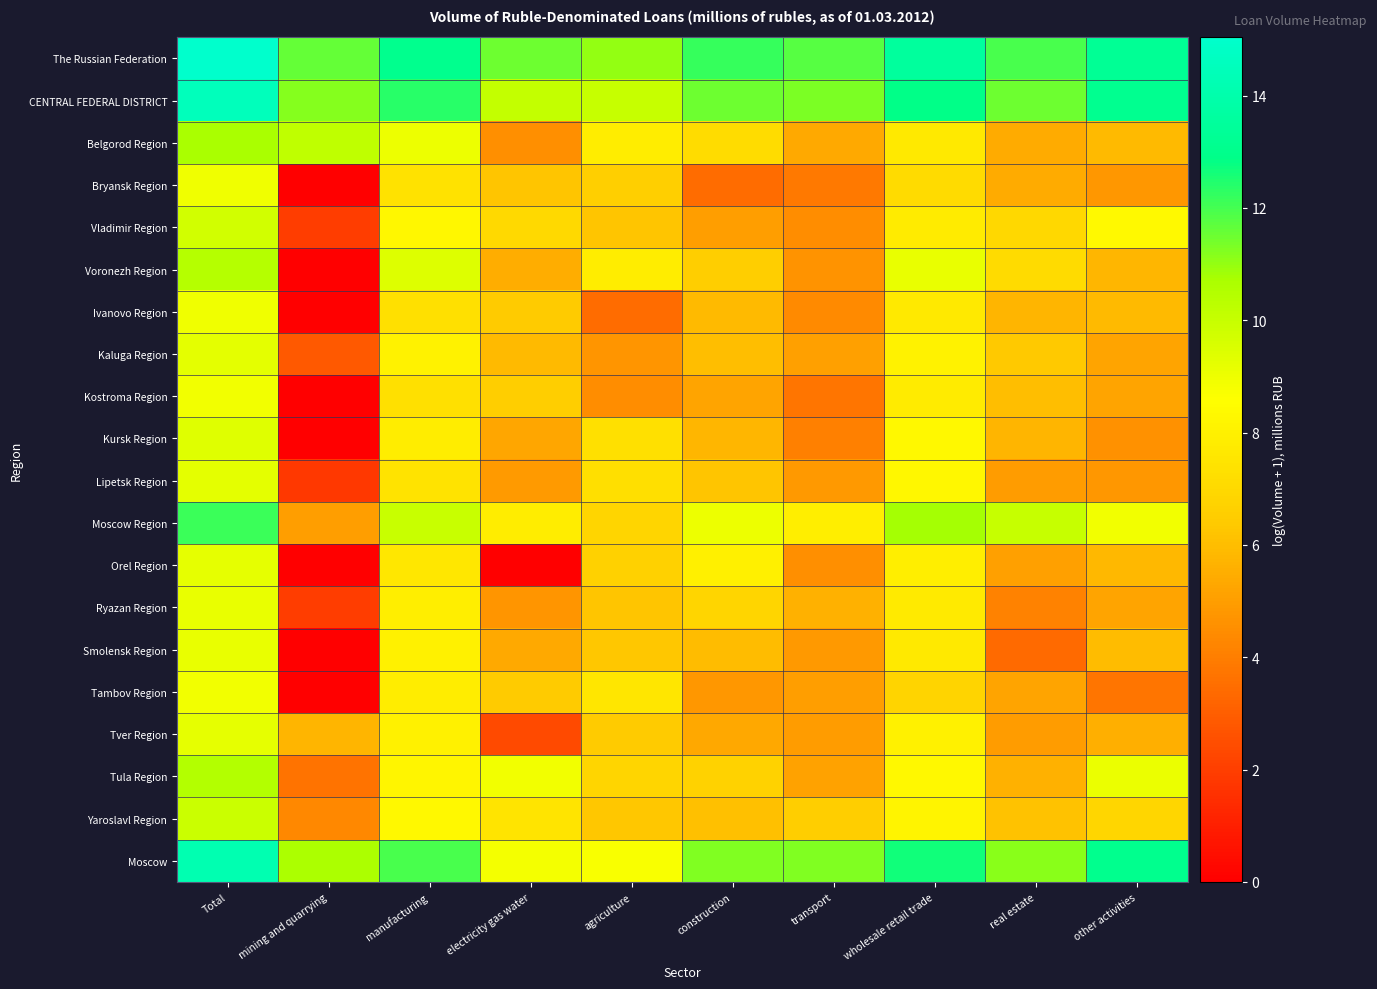

Rank the series at wholesale retail trade from lowest to highest value.

Tambov Region, Bryansk Region, Smolensk Region, Ivanovo Region, Belgorod Region, Ryazan Region, Vladimir Region, Kostroma Region, Orel Region, Tver Region, Kaluga Region, Yaroslavl Region, Lipetsk Region, Kursk Region, Tula Region, Voronezh Region, Moscow Region, Moscow, CENTRAL FEDERAL DISTRICT, The Russian Federation